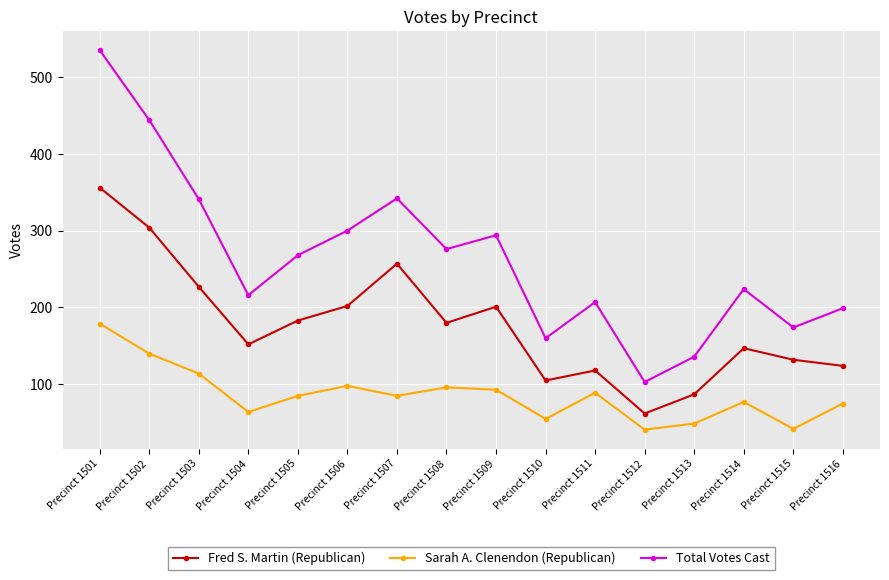

Which series has the widest spread of values?

Total Votes Cast